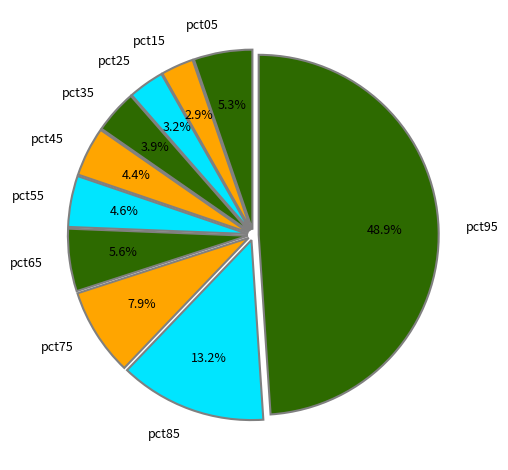

To the nearest percent, what percentage of the pie is pct65?

6%